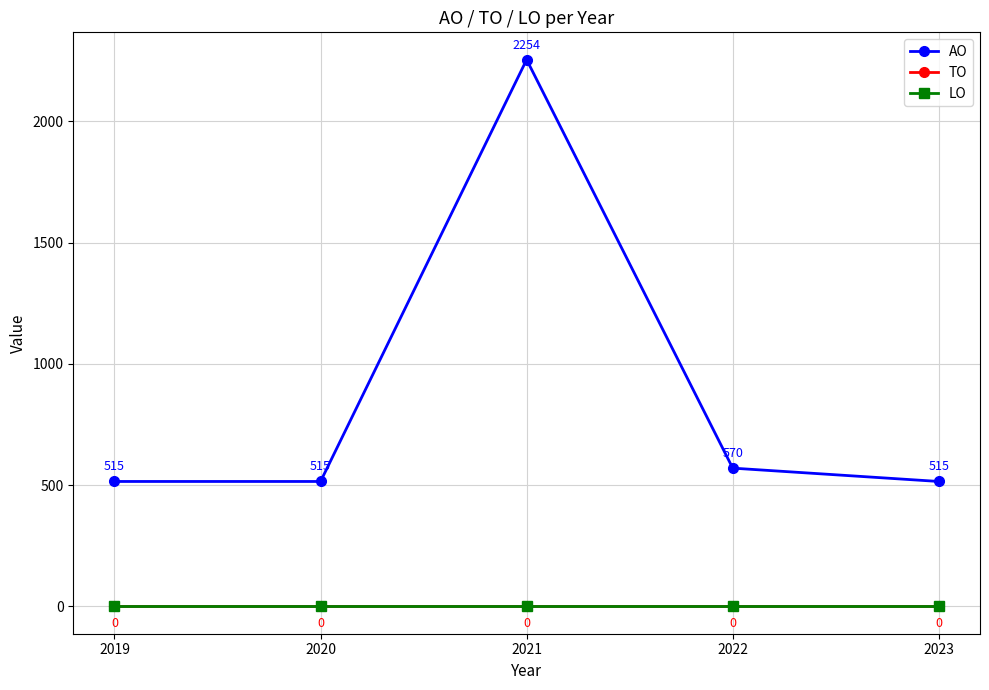

Is this an area chart (filled region under the line)?

No